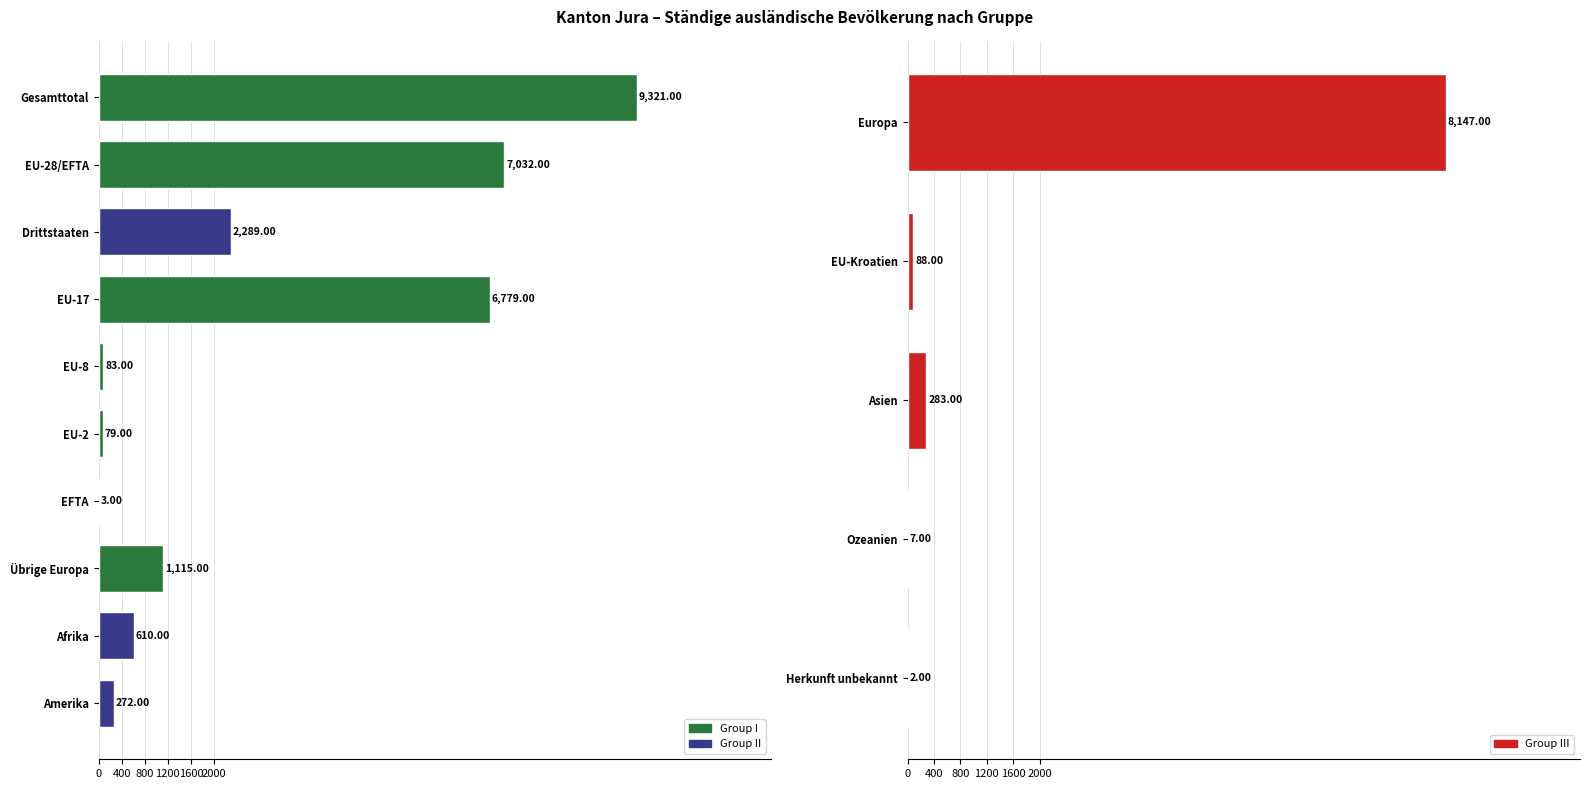

Is it true that 20+ Jahre equals 2272 at Ozeanien?

False